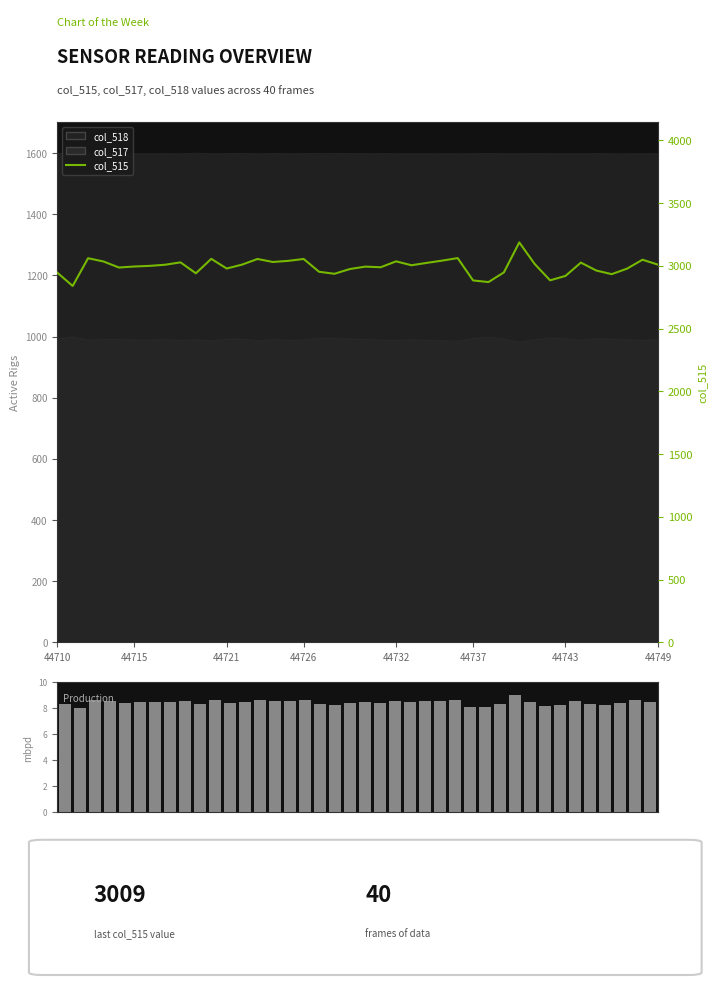

What is the minimum value for col_515?

2839.0